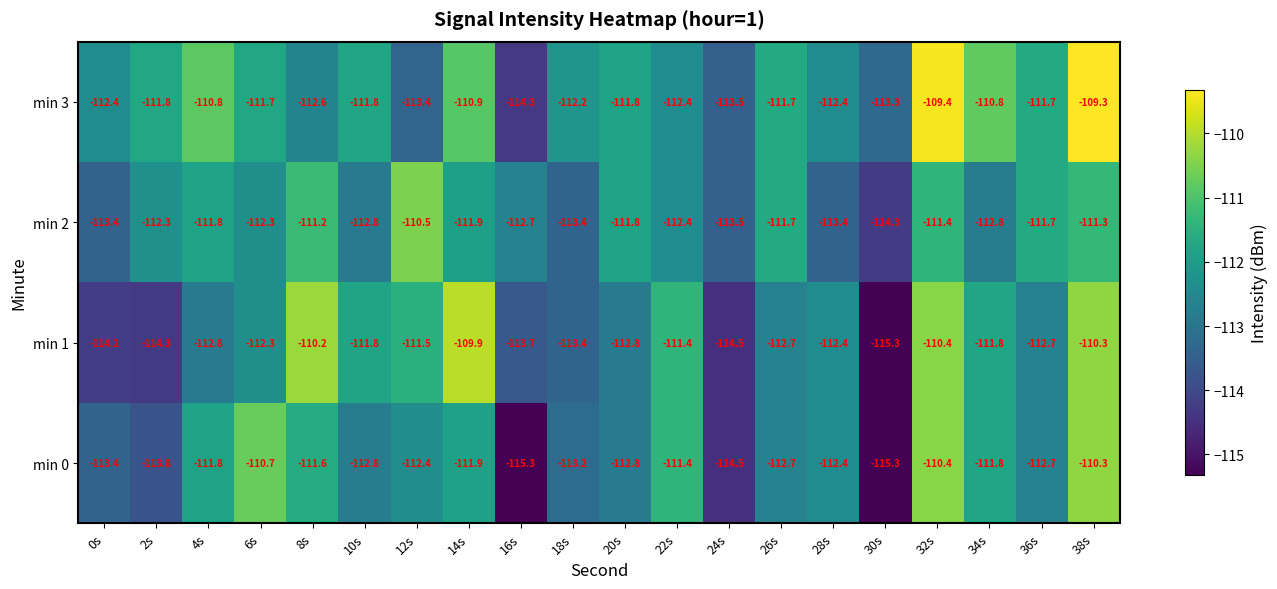

What is the maximum value for min 3?

-109.3